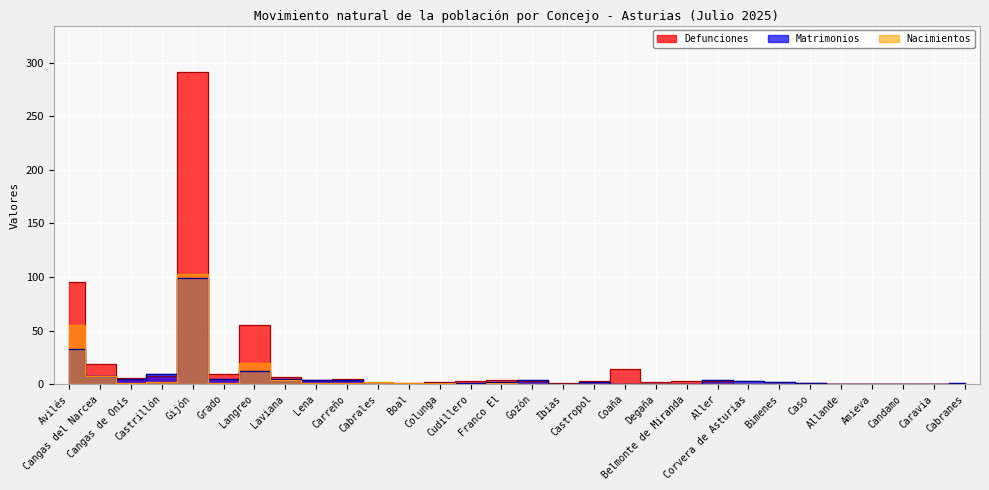

What is the difference between the Defunciones values at Laviana and Caso?

6